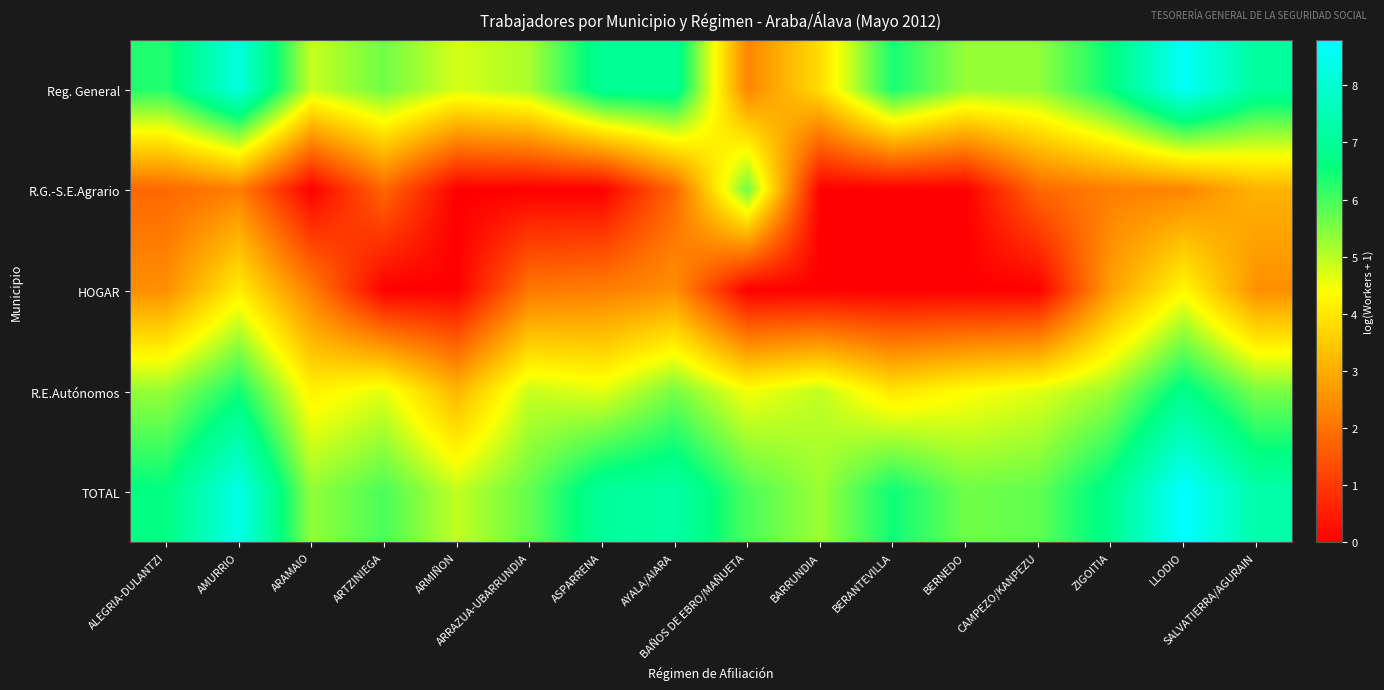

Reading left to right, what are all the values shown in this chart?

Reg. General: ALEGRIA-DULANTZI=6.3	AMURRIO=8.2	ARAMAIO=4.9	ARTZINIEGA=5.6	ARMIÑON=4.8	ARRAZUA-UBARRUNDIA=5.1	ASPARRENA=7.0	AYALA/AIARA=7.0	BAÑOS DE EBRO/MAÑUETA=2.3	BARRUNDIA=3.8	BERANTEVILLA=6.4	BERNEDO=5.3	CAMPEZO/KANPEZU=5.3	ZIGOITIA=6.6	LLODIO=8.6	SALVATIERRA/AGURAIN=7.1
R.G.-S.E.Agrario: ALEGRIA-DULANTZI=1.8	AMURRIO=2.2	ARAMAIO=0.0	ARTZINIEGA=1.8	ARMIÑON=0.0	ARRAZUA-UBARRUNDIA=0.0	ASPARRENA=0.0	AYALA/AIARA=1.8	BAÑOS DE EBRO/MAÑUETA=5.7	BARRUNDIA=0.0	BERANTEVILLA=0.0	BERNEDO=0.0	CAMPEZO/KANPEZU=1.8	ZIGOITIA=2.2	LLODIO=2.3	SALVATIERRA/AGURAIN=3.1
HOGAR: ALEGRIA-DULANTZI=2.5	AMURRIO=4.1	ARAMAIO=2.2	ARTZINIEGA=0.0	ARMIÑON=0.0	ARRAZUA-UBARRUNDIA=2.1	ASPARRENA=2.2	AYALA/AIARA=2.5	BAÑOS DE EBRO/MAÑUETA=0.0	BARRUNDIA=0.0	BERANTEVILLA=0.0	BERNEDO=0.0	CAMPEZO/KANPEZU=0.0	ZIGOITIA=2.8	LLODIO=4.3	SALVATIERRA/AGURAIN=2.5
R.E.Autónomos: ALEGRIA-DULANTZI=5.3	AMURRIO=6.4	ARAMAIO=4.2	ARTZINIEGA=4.6	ARMIÑON=3.1	ARRAZUA-UBARRUNDIA=4.9	ASPARRENA=4.6	AYALA/AIARA=5.6	BAÑOS DE EBRO/MAÑUETA=4.5	BARRUNDIA=4.9	BERANTEVILLA=4.0	BERNEDO=4.4	CAMPEZO/KANPEZU=4.7	ZIGOITIA=5.3	LLODIO=6.8	SALVATIERRA/AGURAIN=5.5
TOTAL: ALEGRIA-DULANTZI=6.6	AMURRIO=8.4	ARAMAIO=5.3	ARTZINIEGA=6.0	ARMIÑON=4.9	ARRAZUA-UBARRUNDIA=5.7	ASPARRENA=7.1	AYALA/AIARA=7.2	BAÑOS DE EBRO/MAÑUETA=6.0	BARRUNDIA=5.2	BERANTEVILLA=6.5	BERNEDO=5.6	CAMPEZO/KANPEZU=5.8	ZIGOITIA=6.8	LLODIO=8.8	SALVATIERRA/AGURAIN=7.3